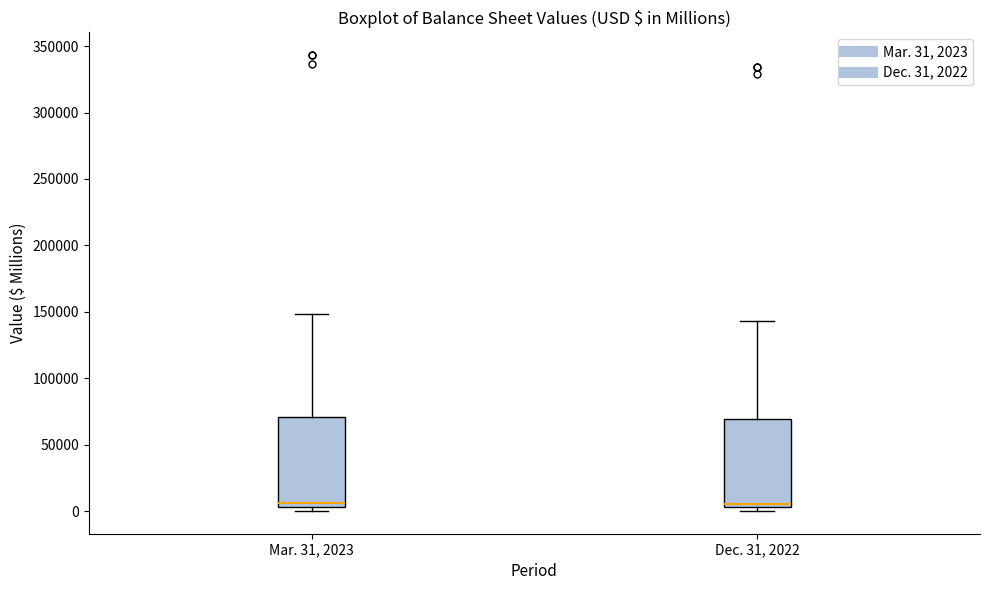

Reading left to right, transcribe this box plot: for each box, give where its median line is, the range the box spans, and where its two whiskers end, as read against the y-axis. The values are not printed on the chart, so give them approximately, as read against the axis.

Mar. 31, 2023: median 5000 (just above the box's lower edge), box 5000 to 70000, whiskers 0 to 150000
Dec. 31, 2022: median 5000 (just above the box's lower edge), box 5000 to 70000, whiskers 0 to 145000